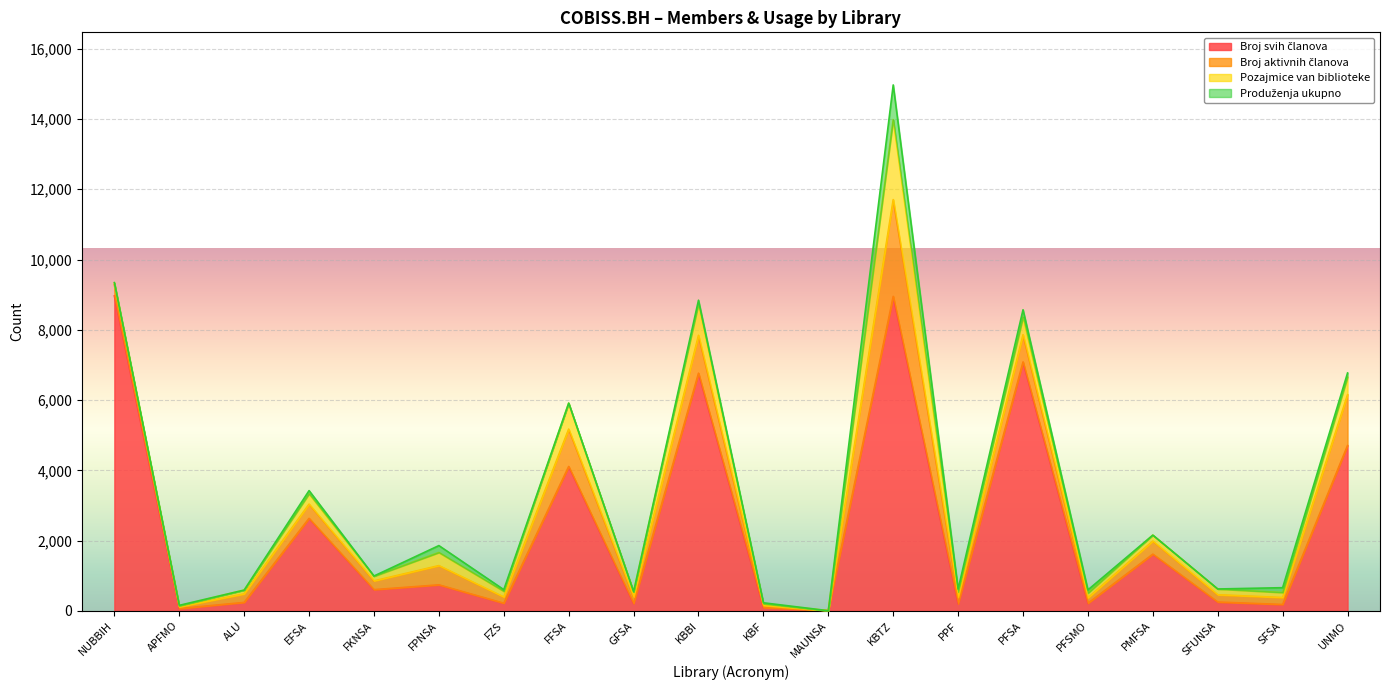

Reading left to right, what are all the values shown in this chart?

Broj svih članova: NUBBIH=8966	APFMO=65	ALU=242	EFSA=2634	FKNSA=605	FPNSA=742	FZS=219	FFSA=4110	GFSA=210	KBBI=6766	KBF=95	MAUNSA=6	KBTZ=8952	PPF=202	PFSA=7086	PFSMO=217	PMFSA=1615	SFUNSA=252	SFSA=183	UNMO=4707
Broj aktivnih članova: NUBBIH=314	APFMO=50	ALU=242	EFSA=405	FKNSA=249	FPNSA=547	FZS=176	FFSA=1064	GFSA=184	KBBI=1077	KBF=61	MAUNSA=0	KBTZ=2754	PPF=190	PFSA=774	PFSMO=154	PMFSA=372	SFUNSA=208	SFSA=198	UNMO=1446
Pozajmice van biblioteke: NUBBIH=55	APFMO=29	ALU=109	EFSA=294	FKNSA=132	FPNSA=373	FZS=162	FFSA=736	GFSA=152	KBBI=896	KBF=48	MAUNSA=0	KBTZ=2276	PPF=148	PFSA=504	PFSMO=134	PMFSA=170	SFUNSA=164	SFSA=142	UNMO=502
Produženja ukupno: NUBBIH=9	APFMO=14	ALU=0	EFSA=91	FKNSA=7	FPNSA=197	FZS=48	FFSA=5	GFSA=0	KBBI=104	KBF=27	MAUNSA=0	KBTZ=988	PPF=82	PFSA=207	PFSMO=93	PMFSA=0	SFUNSA=0	SFSA=138	UNMO=117